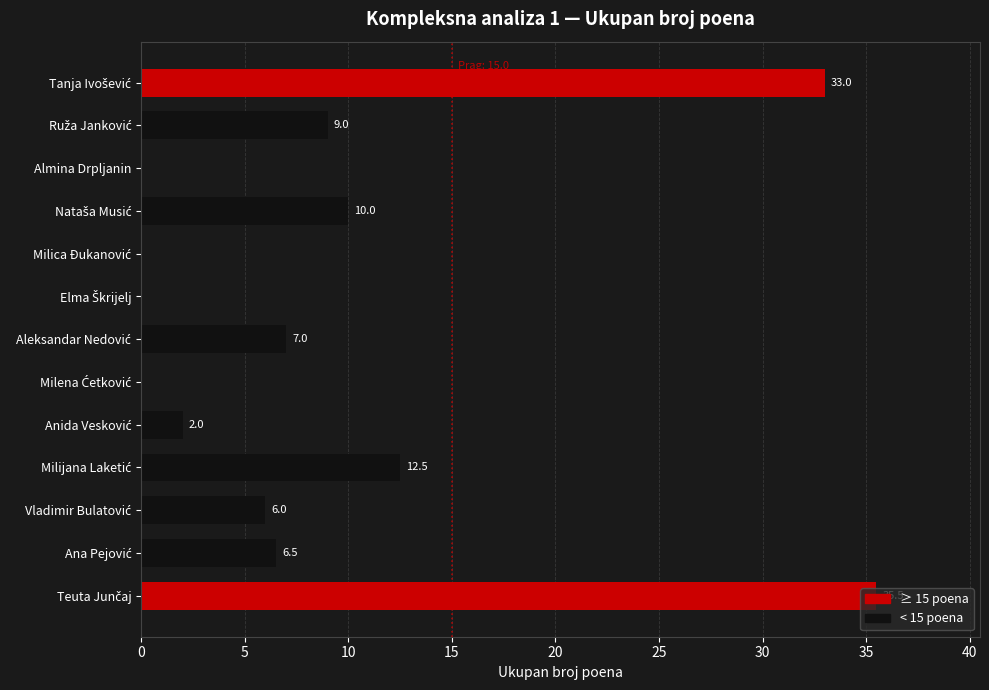

What is the maximum value shown in the chart?

35.5